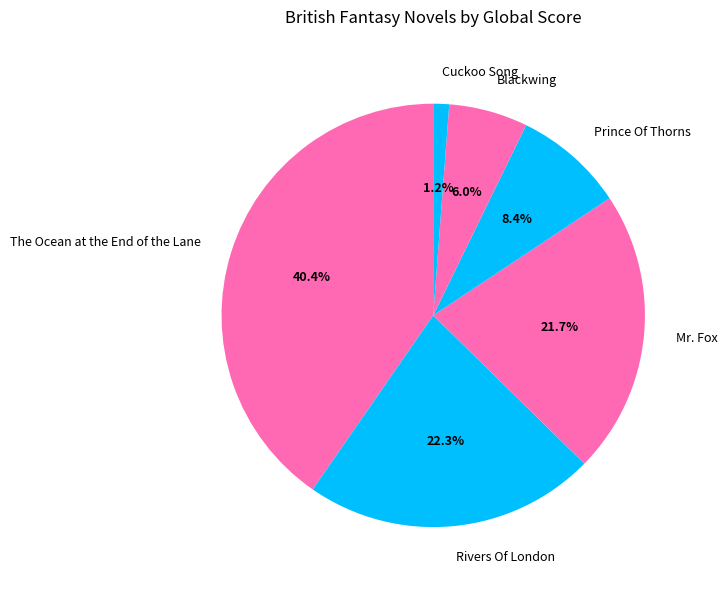

What percentage is the Rivers Of London slice, to the nearest percent?

22%